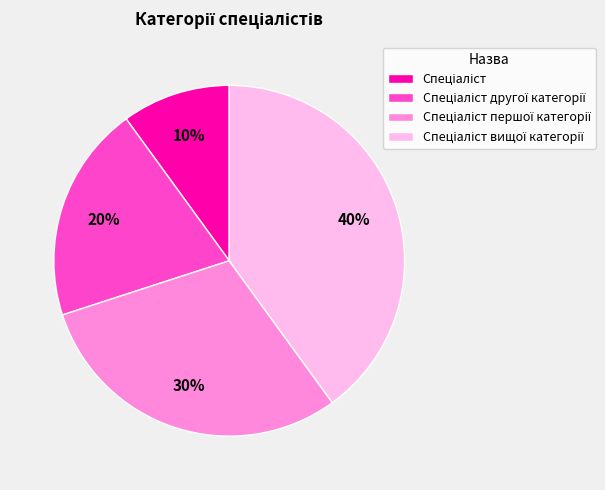

Does any single category account for the majority?

No